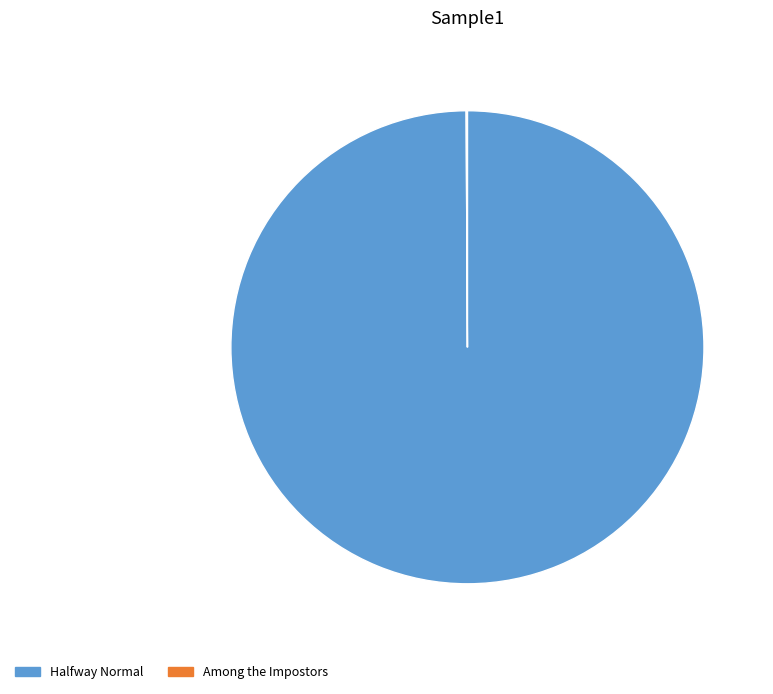

Does Halfway Normal account for over 50% of the chart?

Yes